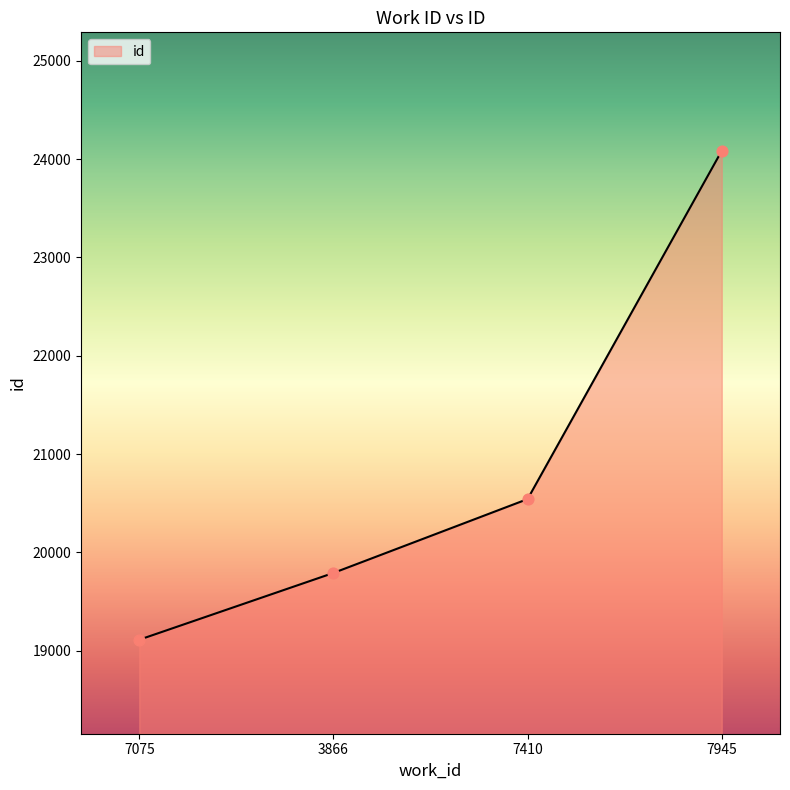

What is the change in value from 3866 to 7945?

+4292